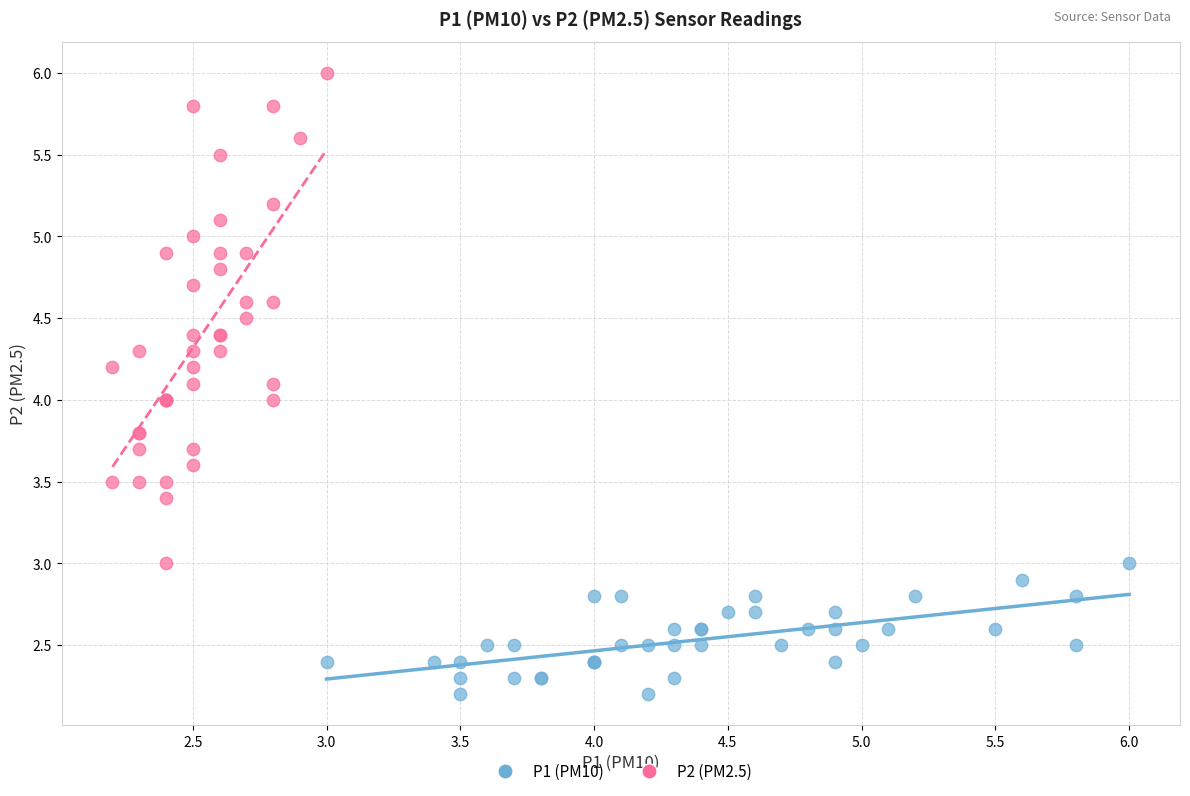

Which series has the largest Y range (max minus min)?

P2 (PM2.5)